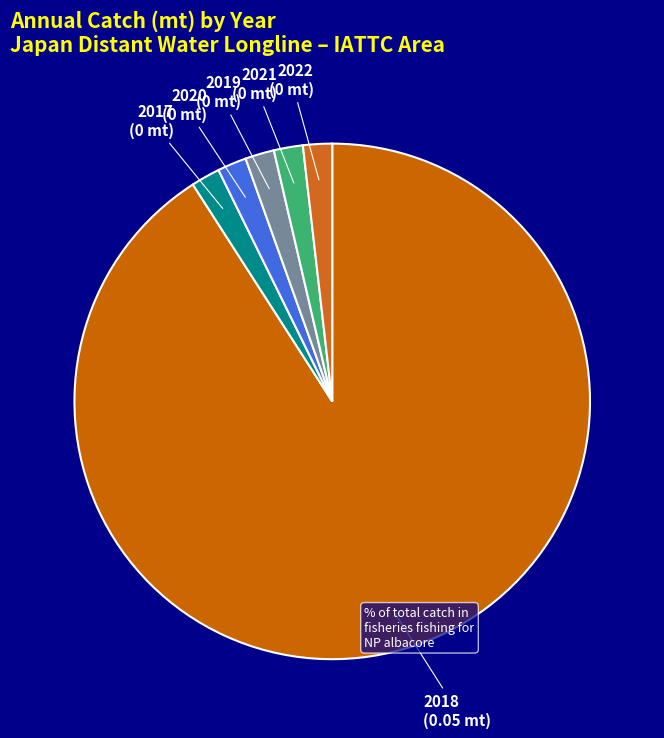

Which has a higher value, 2022 or 2018?

2018